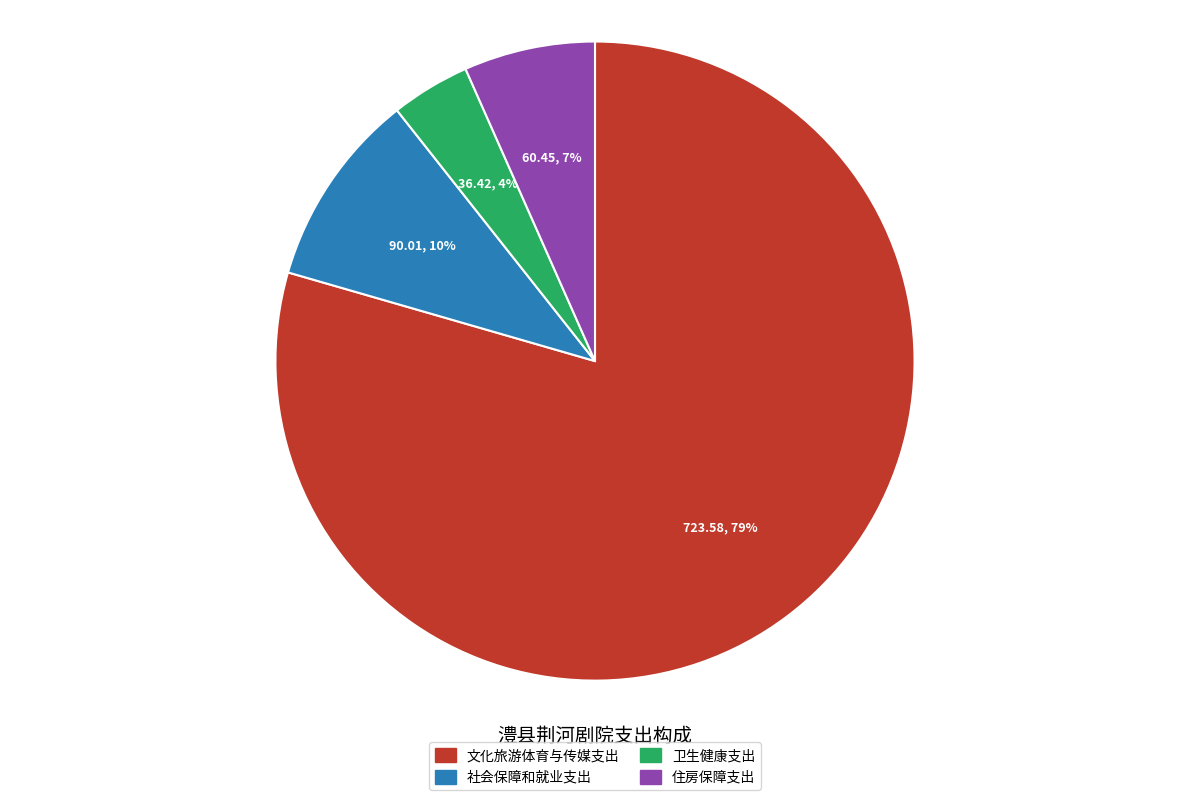

Count the number of slices in the pie.

4